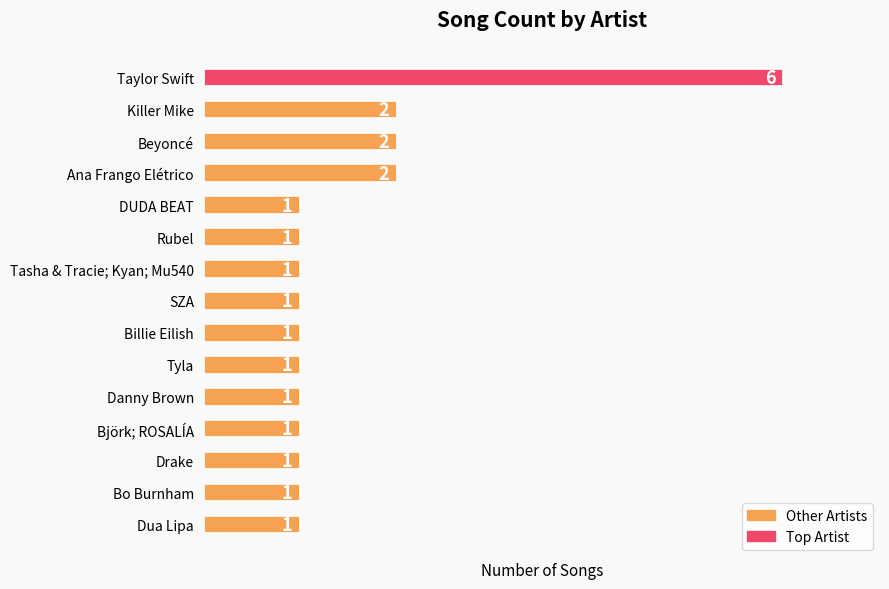

What is the sum of all values?

23